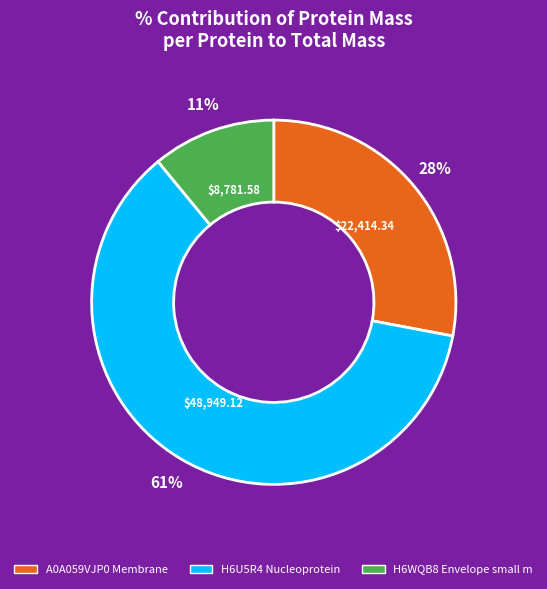

What is the largest slice in the pie chart?

H6U5R4 Nucleoprotein